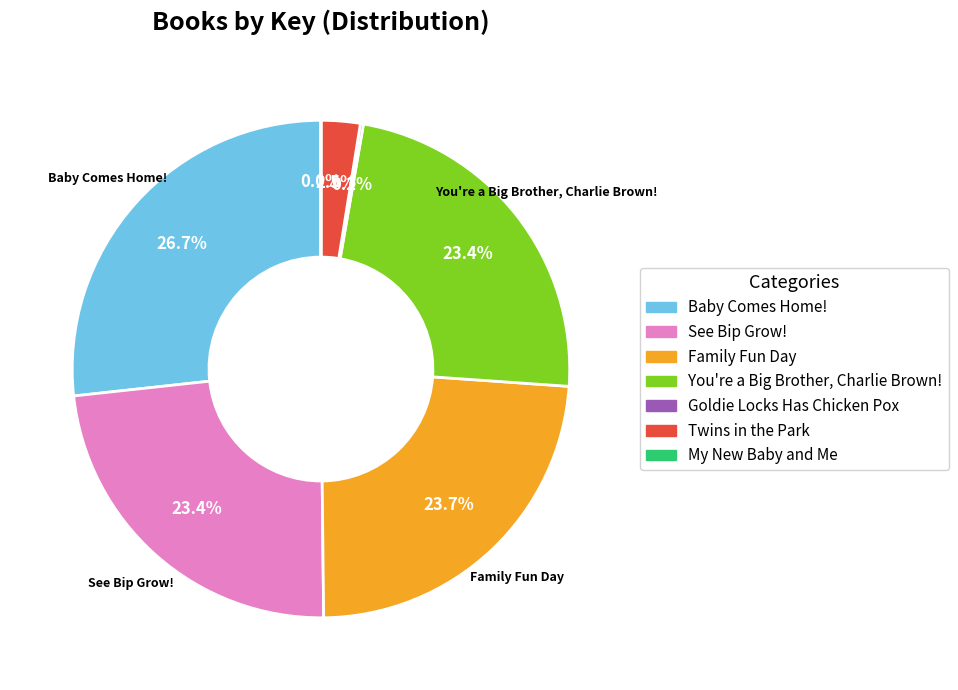

What percentage is NOT represented by Twins in the Park?

97.5%